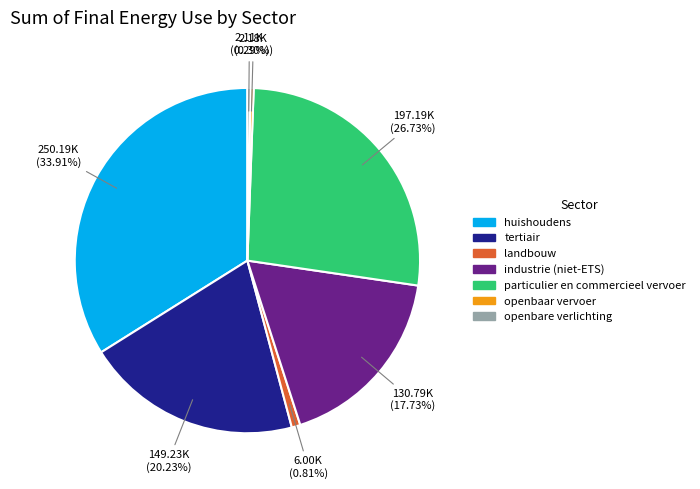

Which slice is the largest?

huishoudens